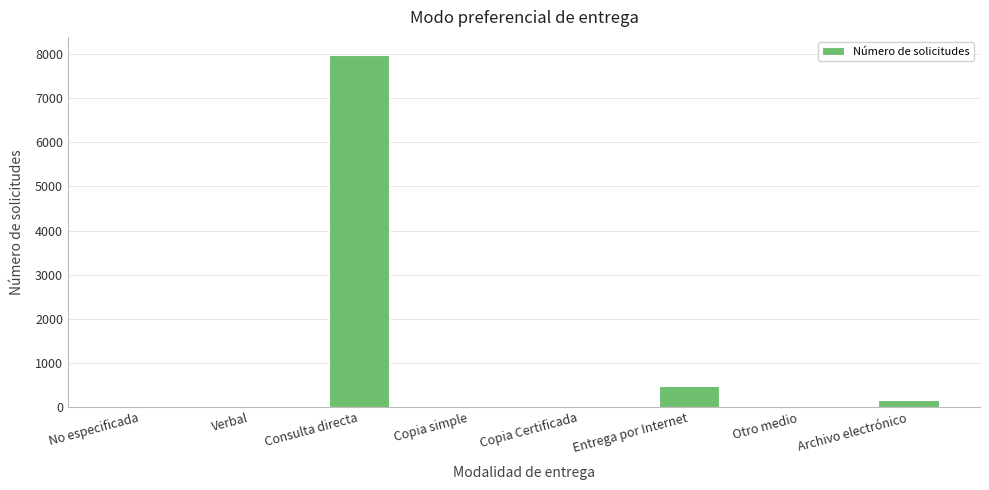

The value at Consulta directa is 1905. True or false?

False